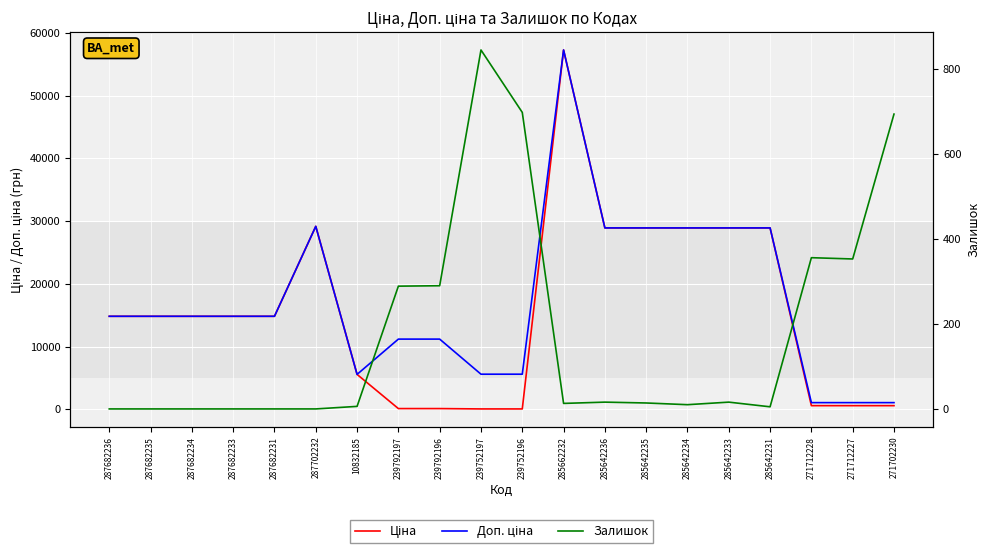

True or false: Залишок and Ціна intersect in this chart.

True